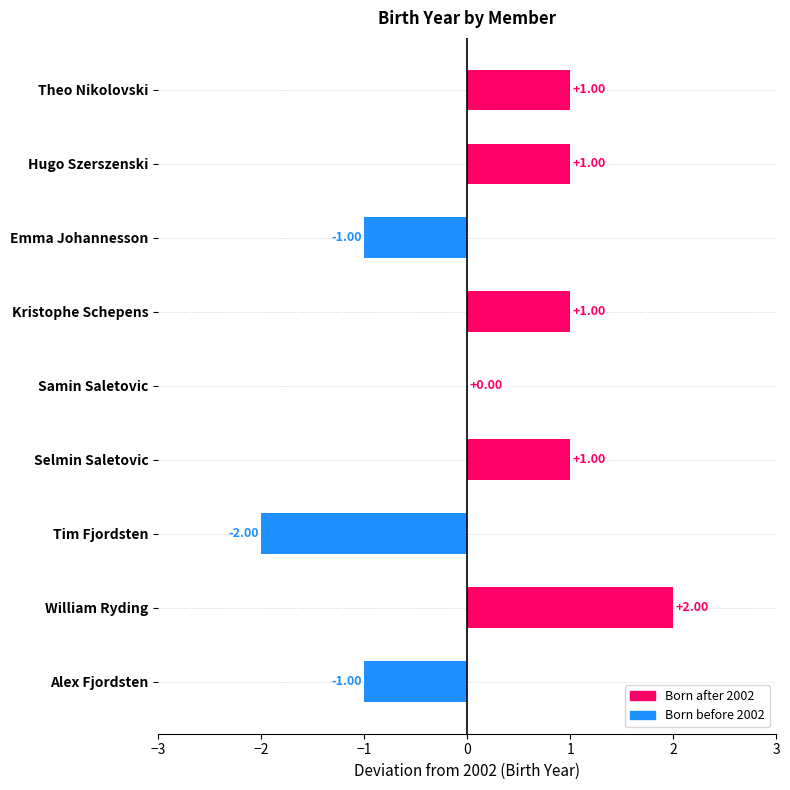

What is the change in value from Hugo Szerszenski to William Ryding?

+1